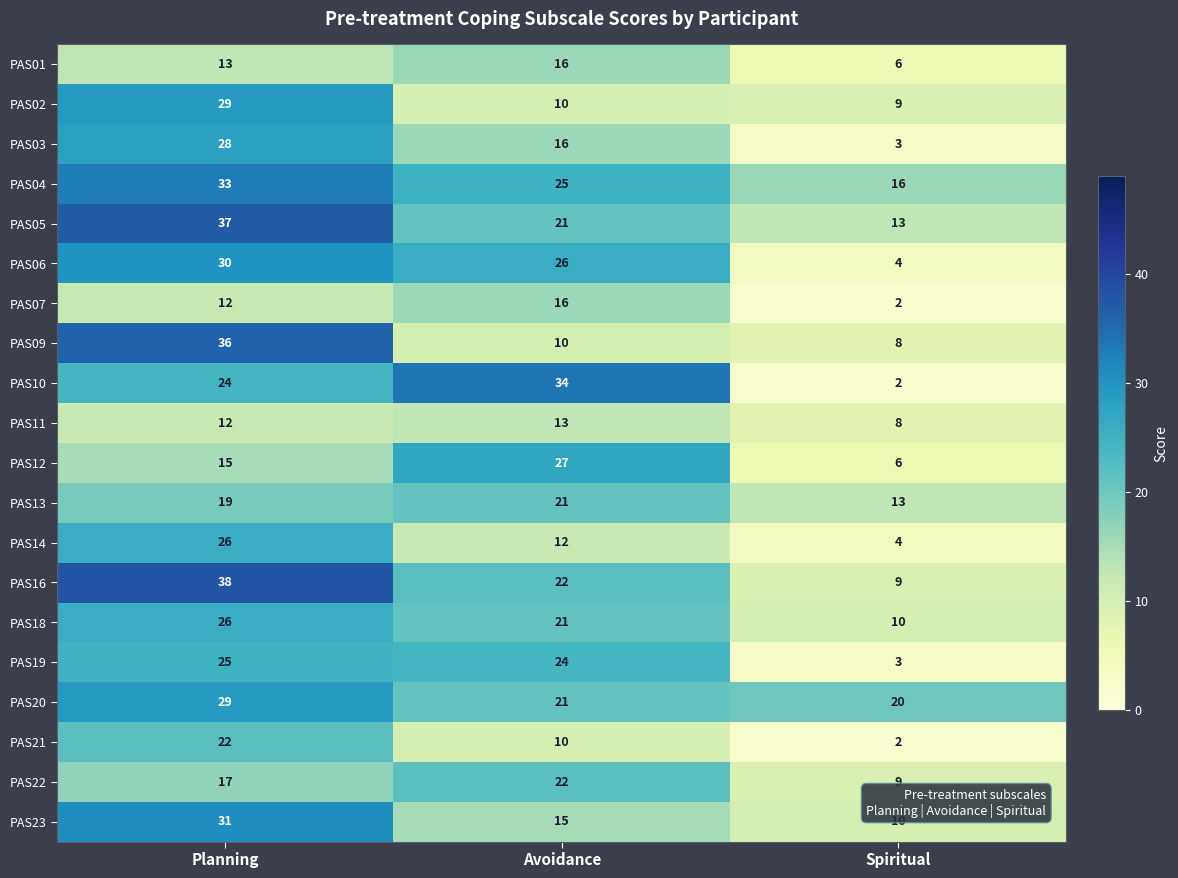

What is the total value across all series at Avoidance?

382